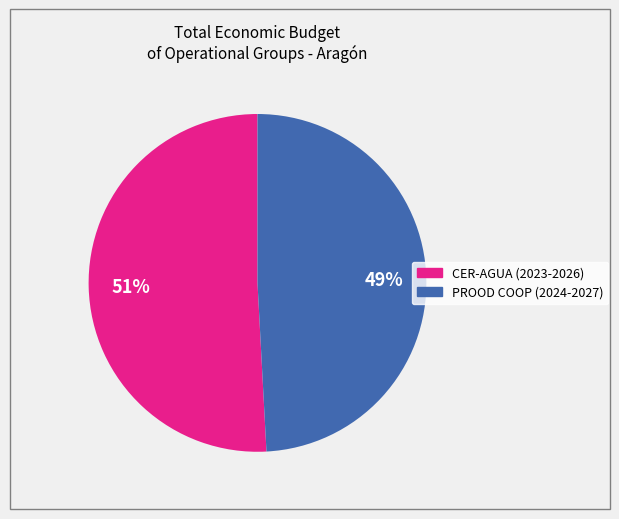

True or false: PROOD COOP (2024-2027) accounts for 49% of the total.

True